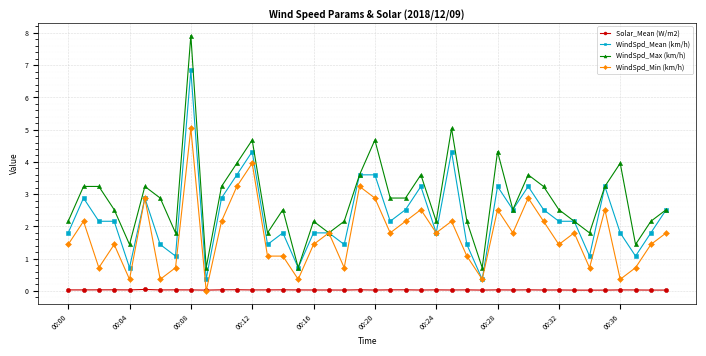

Which series has the widest spread of values?

WindSpd_Max (km/h)